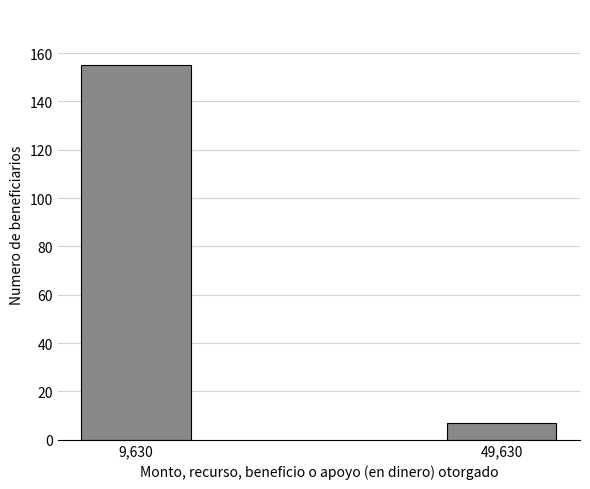

Reading left to right, list all the values displayed in this chart.

155	7